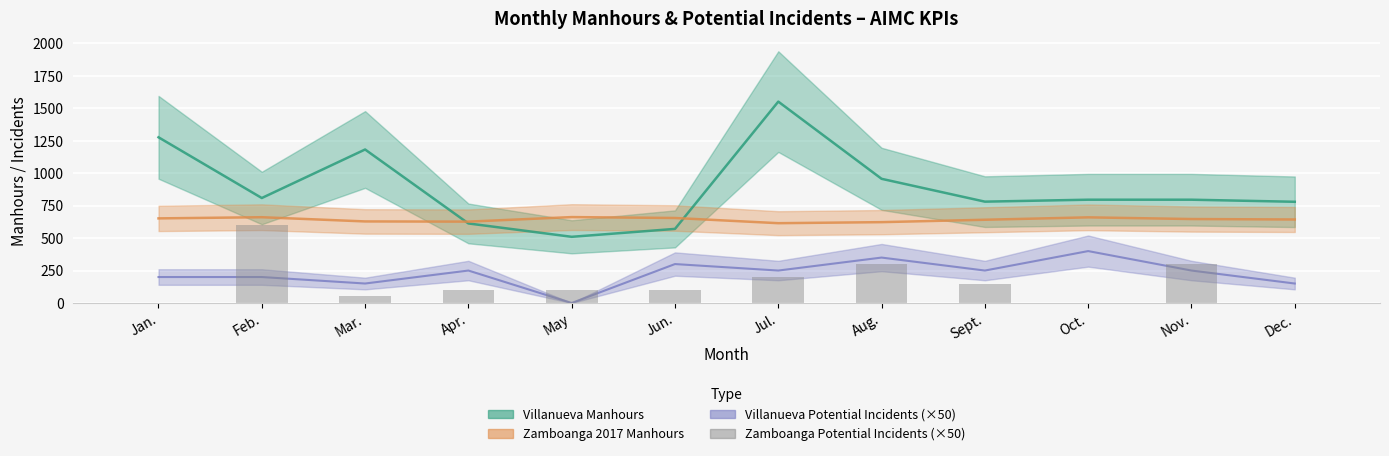

True or false: the data shows 79 at Mar..

False